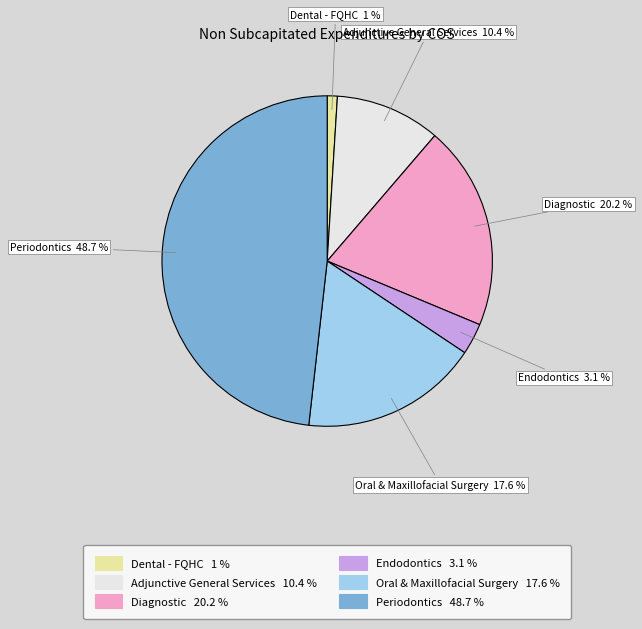

To the nearest percent, what is the difference between the Dental - FQHC and Diagnostic slice percentages?

19%